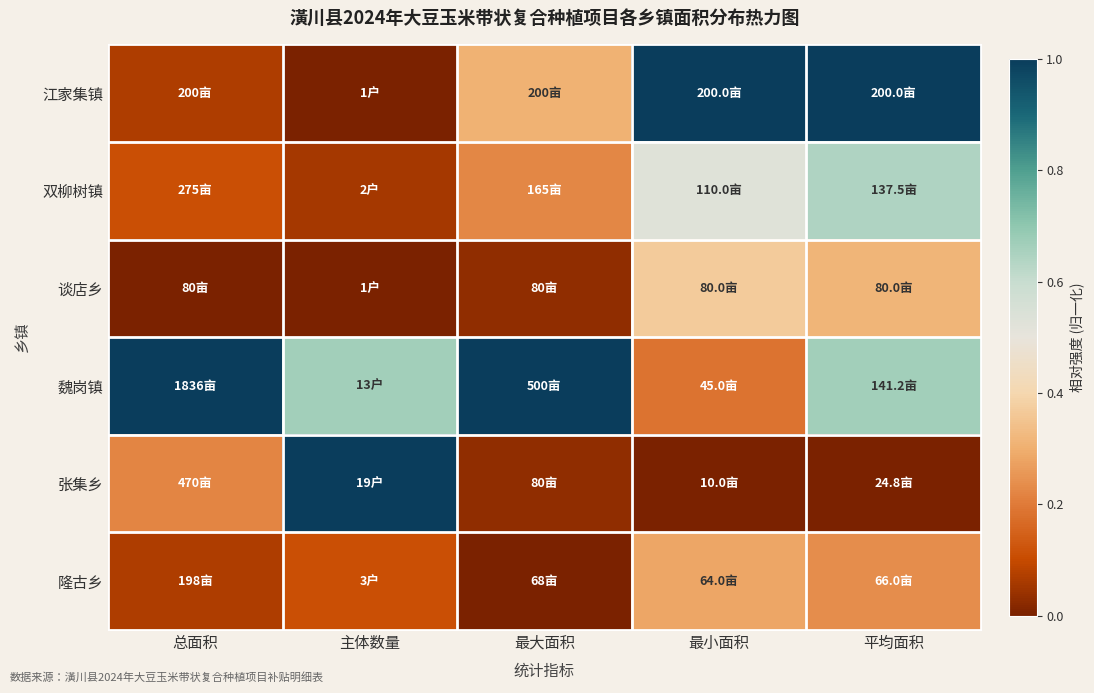

What is the difference between the highest and lowest values at 平均面积?

1.0